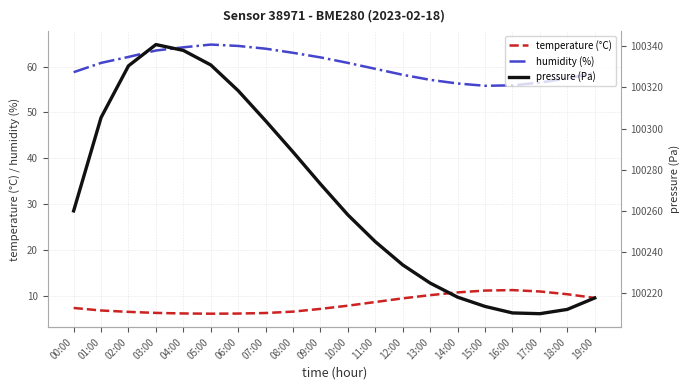

True or false: humidity (%) and pressure (Pa) intersect in this chart.

False